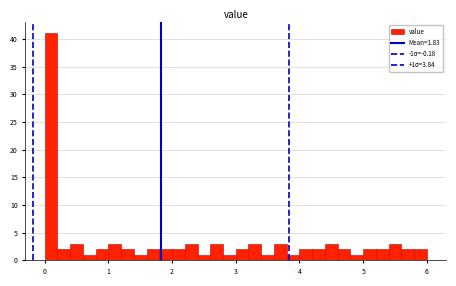

Around what value on the x-axis is the tallest bar? Give the approximate position of its centre, as read against the axis.

0.1